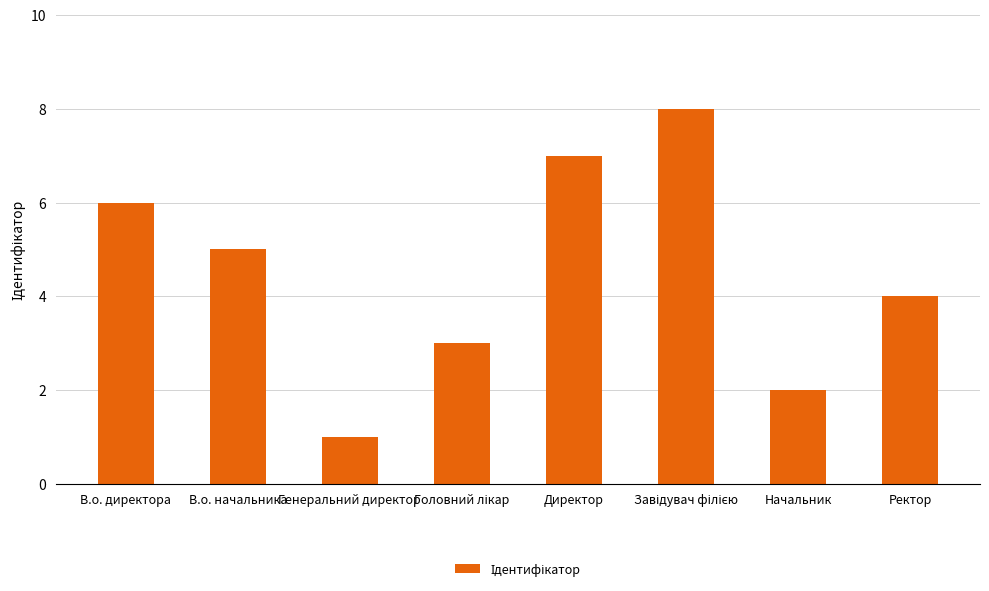

What is the change in value from Генеральний директор to Начальник?

+1